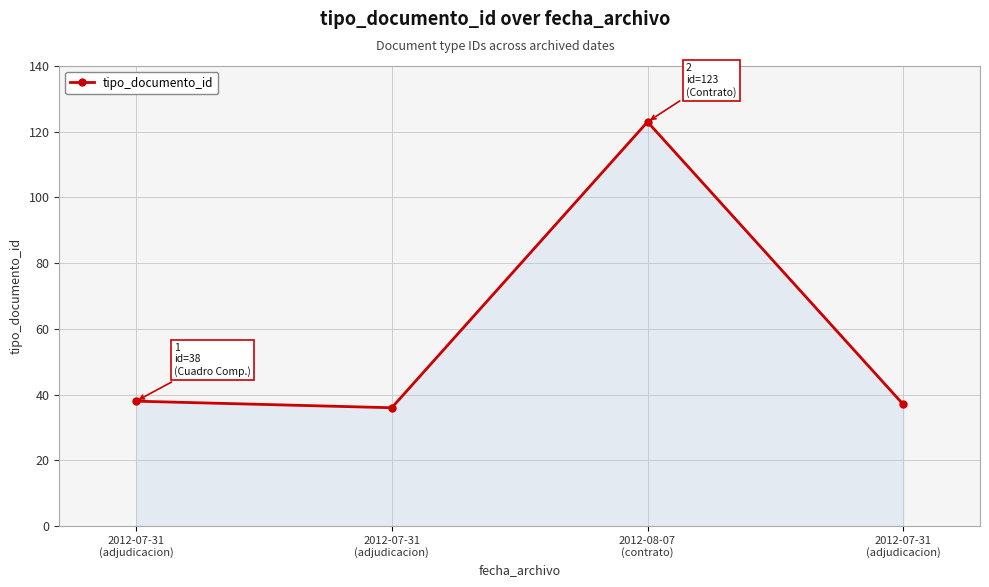

List the labels in order of value, smallest first.

2012-07-31
(adjudicacion), 2012-07-31
(adjudicacion), 2012-07-31
(adjudicacion), 2012-08-07
(contrato)